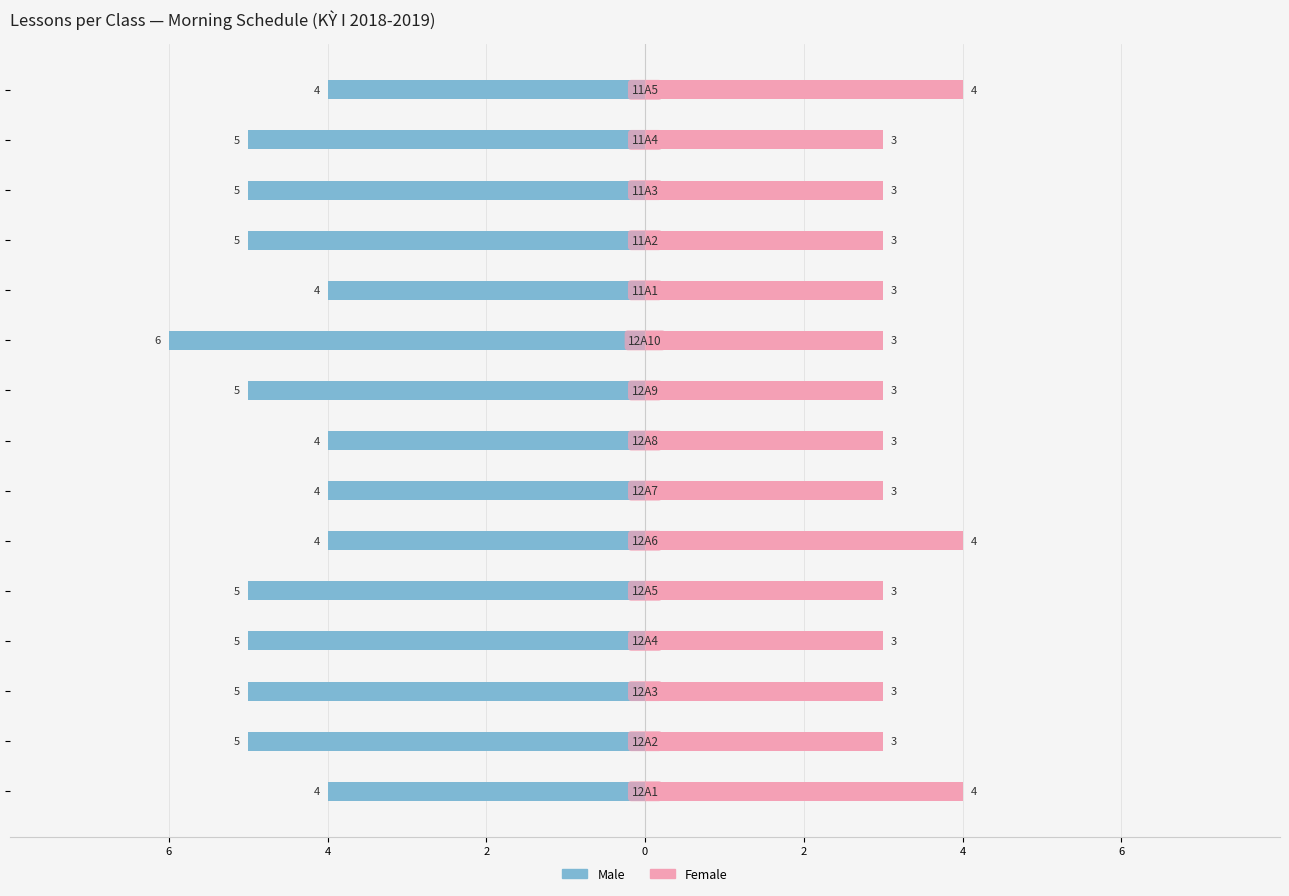

What is the average value of the Female series?

3